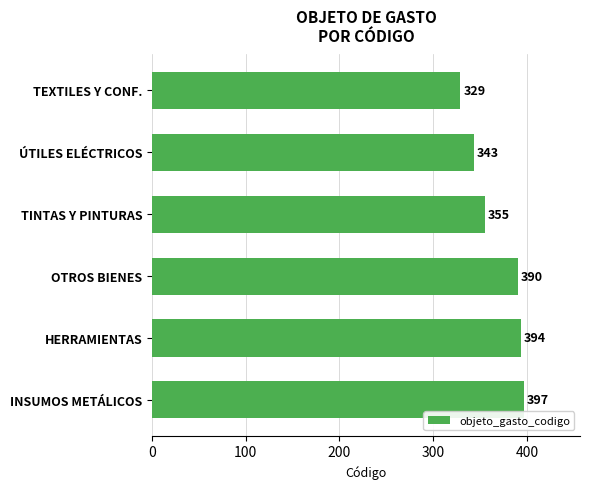

What is the average value?

368